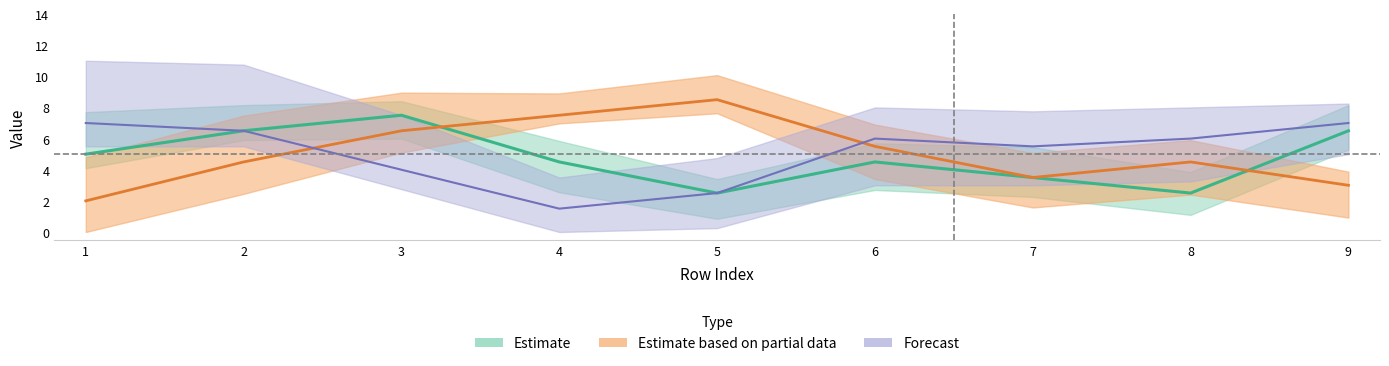

Does the chart have visible grid lines?

No